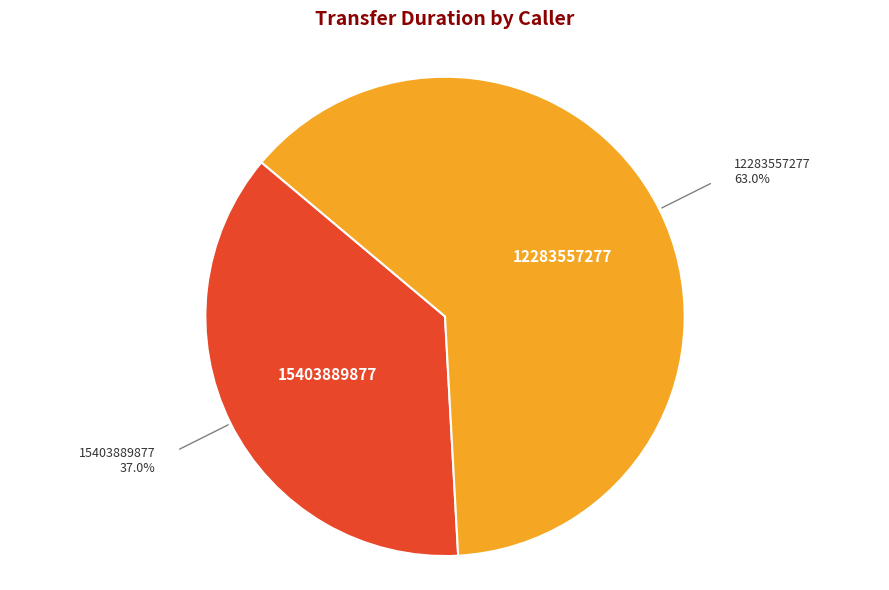

The 15403889877 slice represents 47% of the pie. True or false?

False